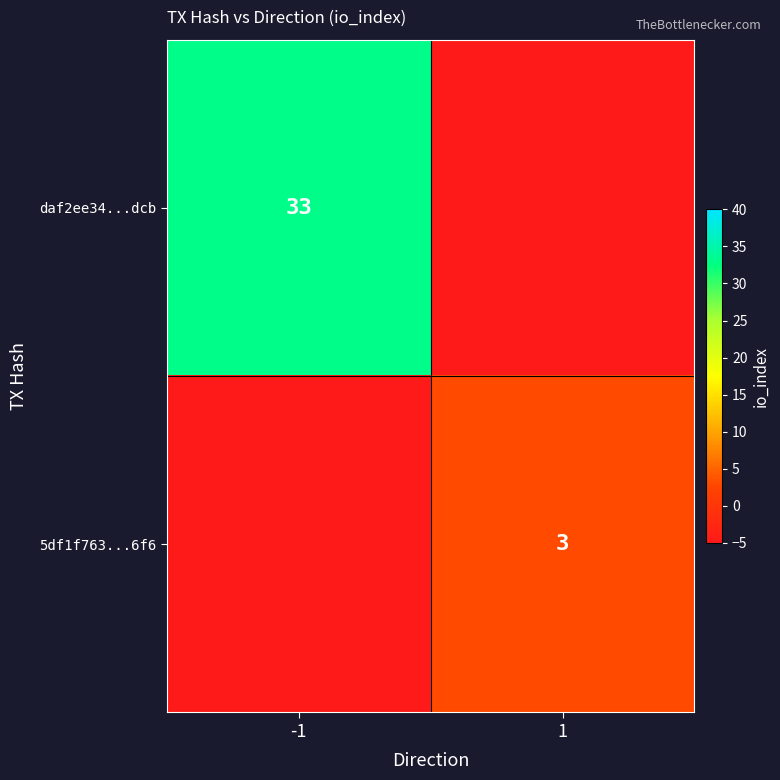

Which has a higher value, -1 or 1?

-1